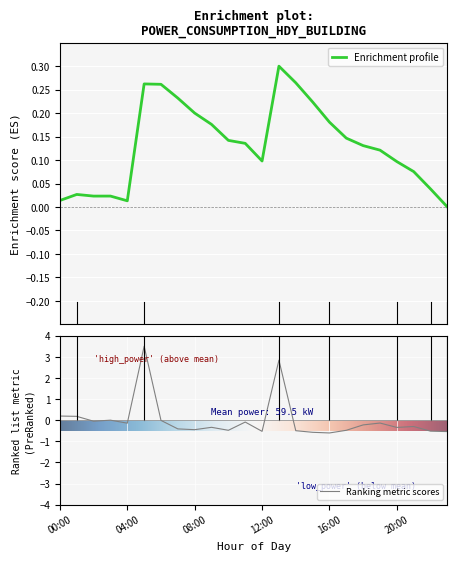

Reading left to right, list all the values displayed in this chart.

00:00=0.2	01:00=0.2	02:00=-0.0	03:00=0.0	04:00=-0.1	05:00=3.5	06:00=-0.0	07:00=-0.4	08:00=-0.4	09:00=-0.3	10:00=-0.5	11:00=-0.1	12:00=-0.5	13:00=2.8	14:00=-0.5	15:00=-0.6	16:00=-0.6	17:00=-0.5	18:00=-0.2	19:00=-0.1	20:00=-0.3	21:00=-0.3	22:00=-0.5	23:00=-0.5